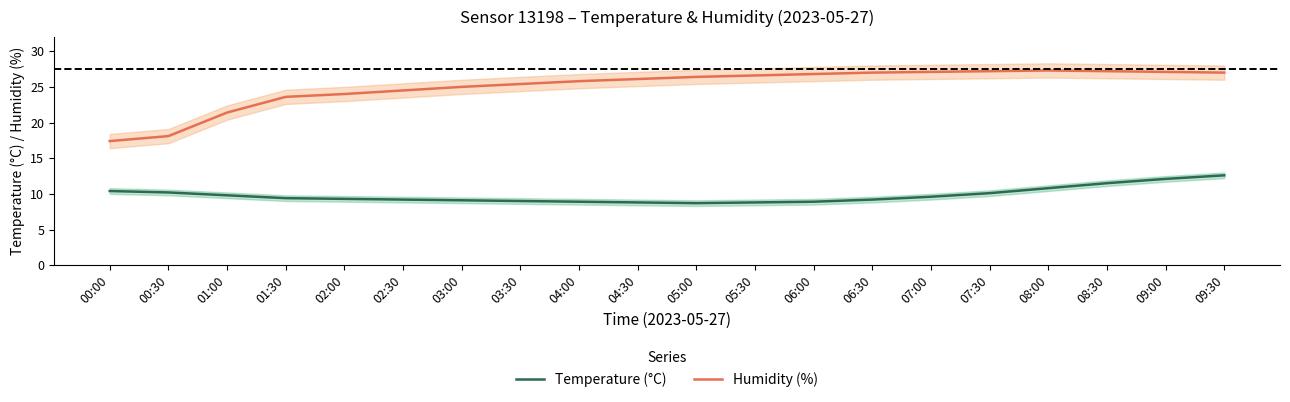

Which label corresponds to the smallest value in the chart?

05:00